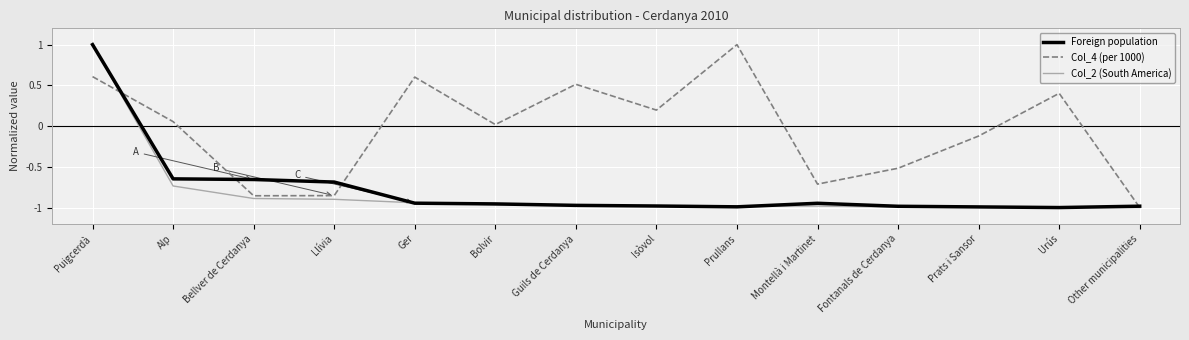

Is the value of Col_2 (South America) at Bellver de Cerdanya greater than the value of Foreign population at Fontanals de Cerdanya?

Yes